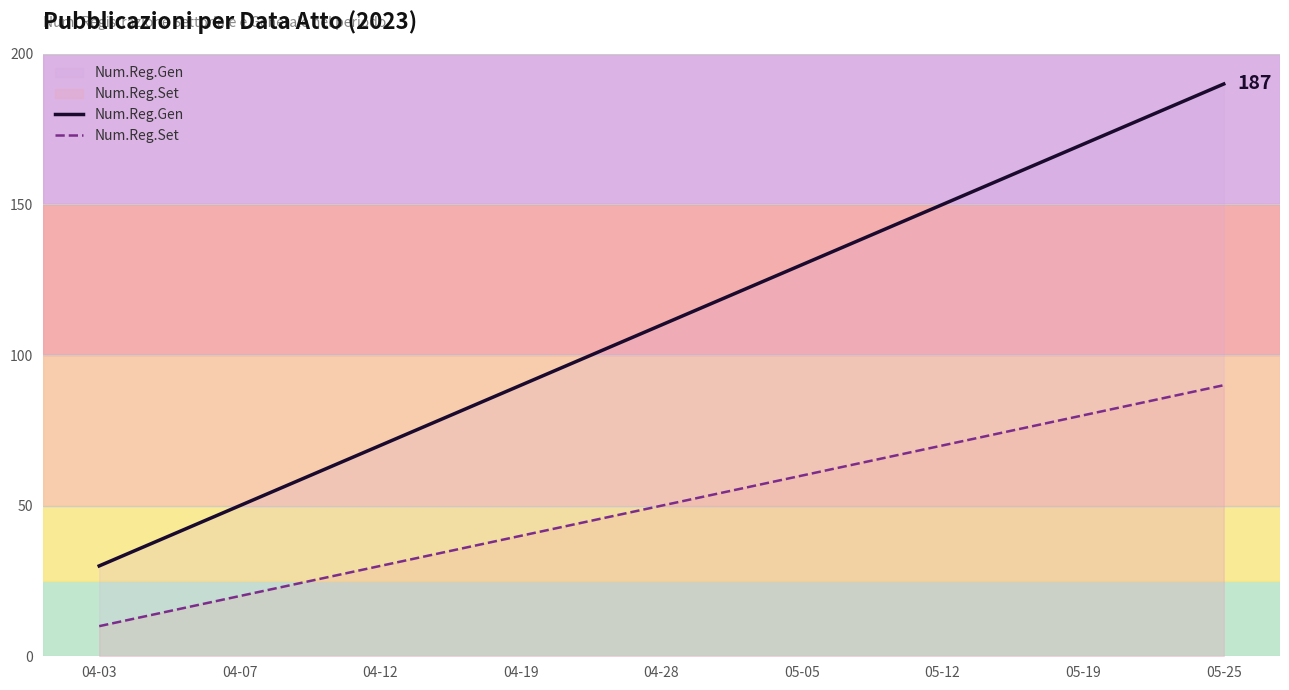

List the series in order of their peak value, lowest first.

Num.Reg.Set, Num.Reg.Gen